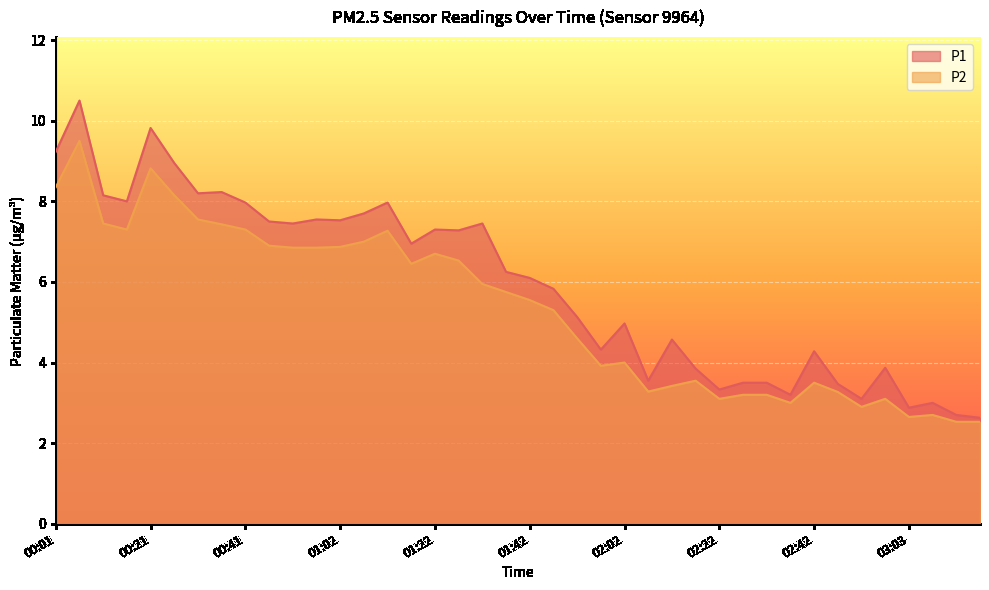

What is the label of the 40th point from the right?

00:01